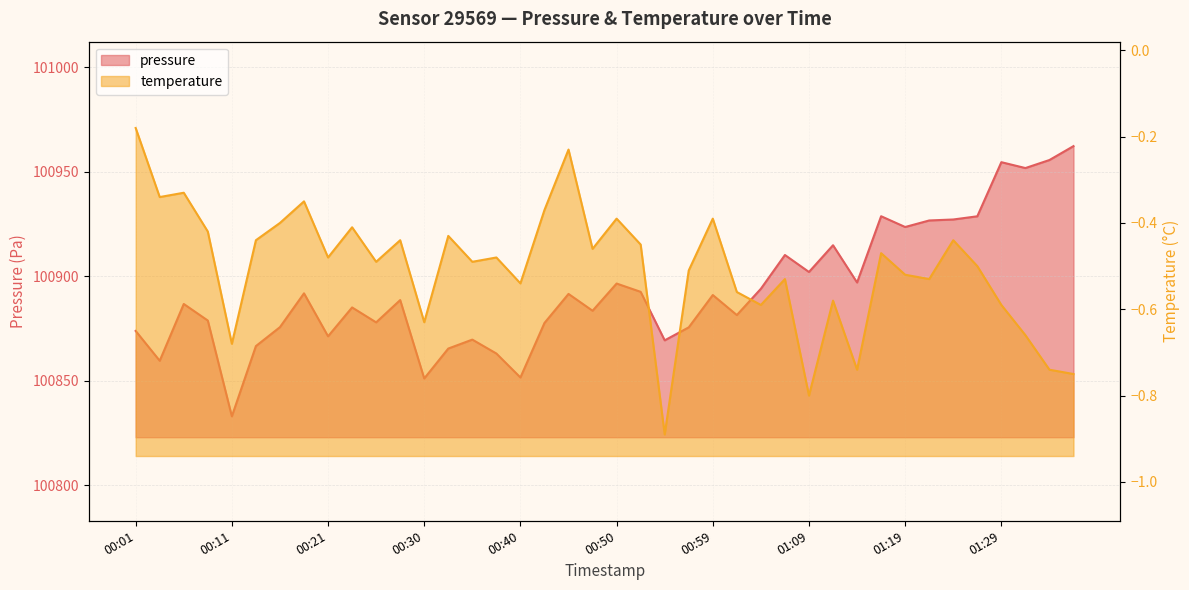

Rank the categories by pressure value from highest to lowest.

01:36, 01:33, 01:29, 01:31, 01:16, 01:26, 01:24, 01:21, 01:19, 01:12, 01:07, 01:09, 01:14, 00:50, 01:04, 00:52, 00:18, 00:45, 00:59, 00:28, 00:06, 00:23, 00:47, 01:02, 00:08, 00:25, 00:42, 00:16, 00:57, 00:01, 00:21, 00:35, 00:55, 00:13, 00:33, 00:38, 00:03, 00:40, 00:30, 00:11